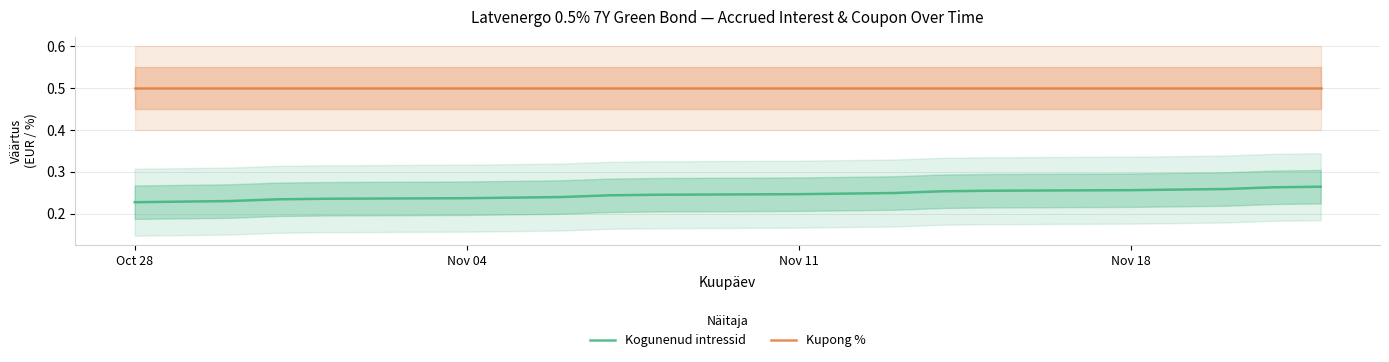

True or false: Kogunenud intressid and Kupong % intersect in this chart.

False